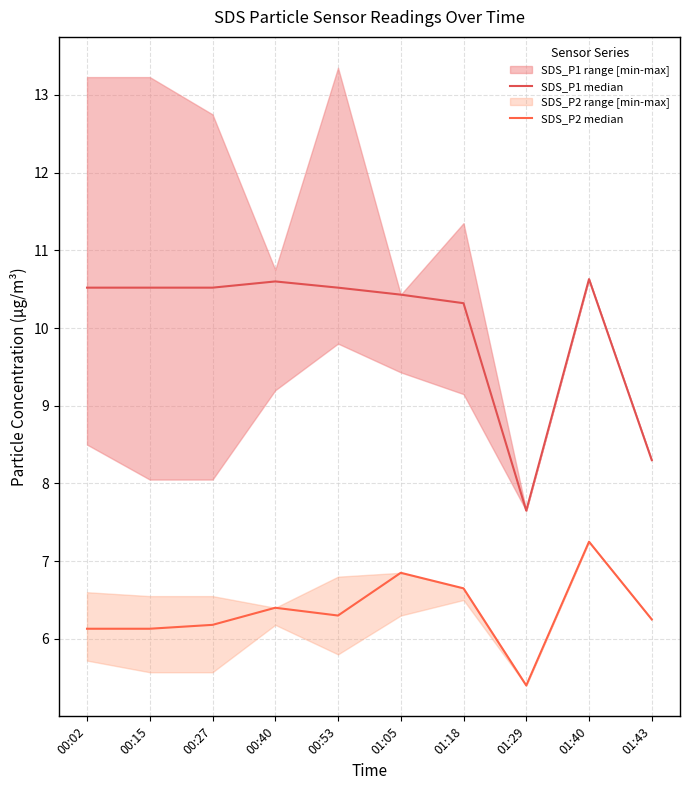

Reading left to right, transcribe all the data shown in this chart.

SDS_P1 median: 10.5	10.5	10.5	10.6	10.5	10.4	10.3	7.7	10.6	8.3
SDS_P2 median: 6.1	6.1	6.2	6.4	6.3	6.8	6.7	5.4	7.2	6.2